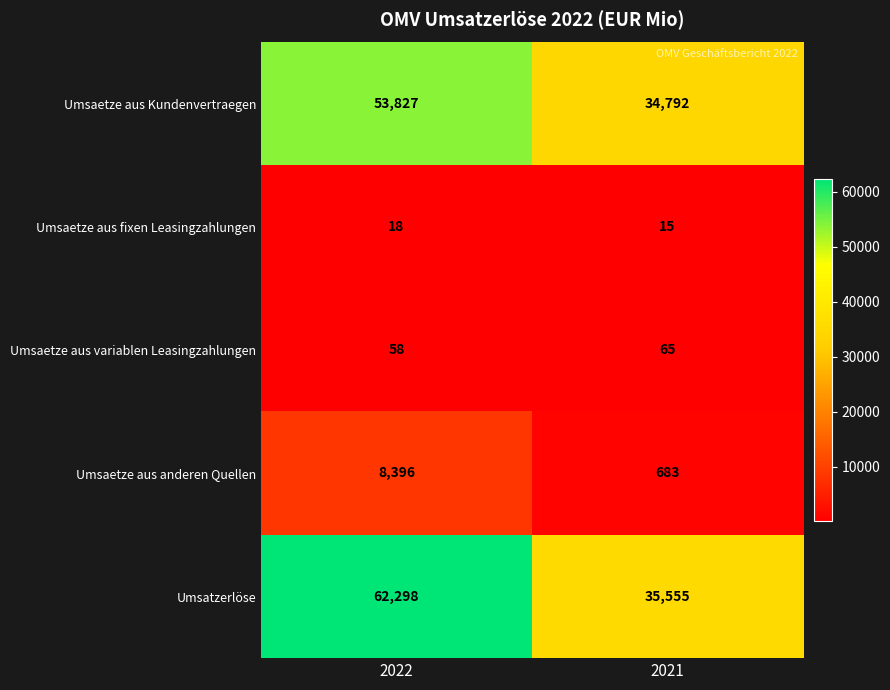

What is the difference between the highest and lowest values at 2021?

35540